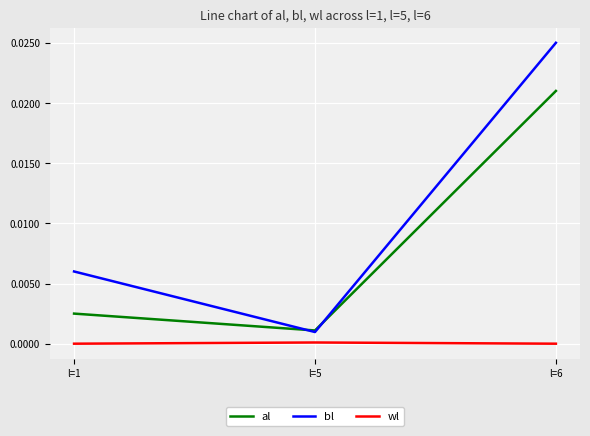

List the series in order of their peak value, lowest first.

wl, al, bl